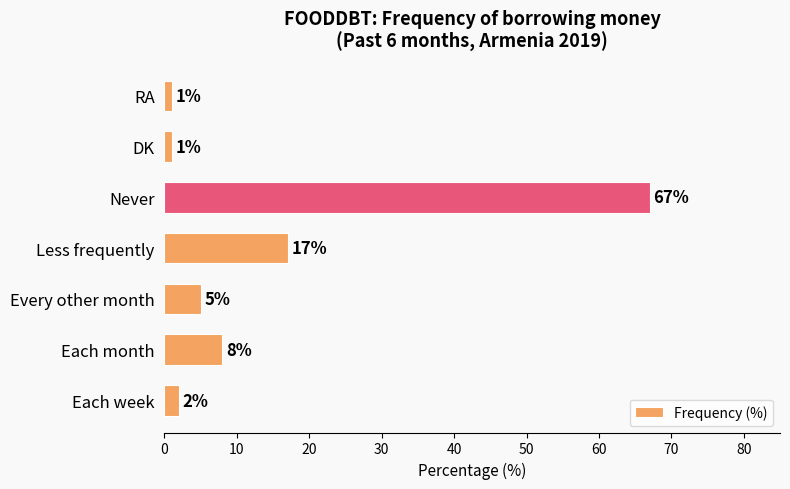

What is the change in value from Less frequently to DK?

-16